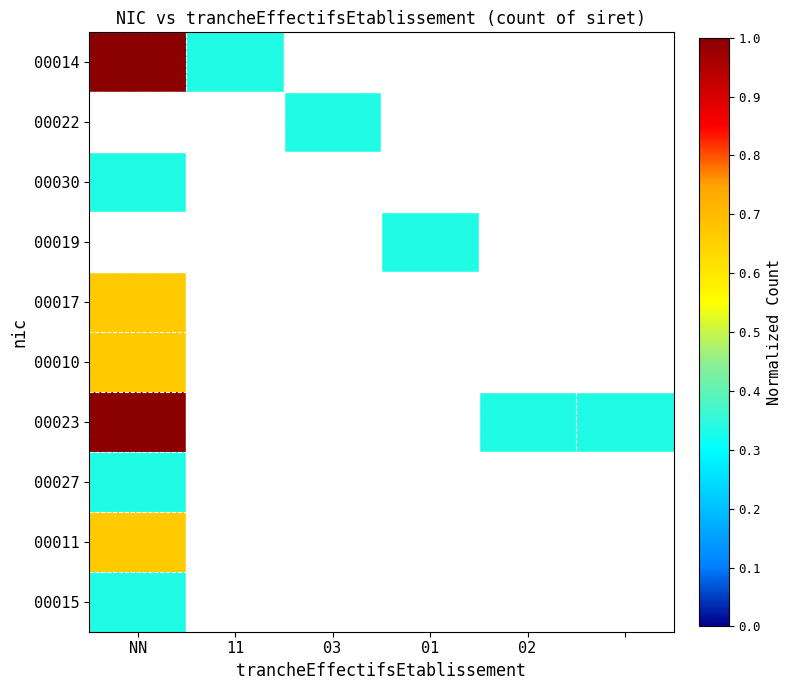

How many data points does each series have?

6